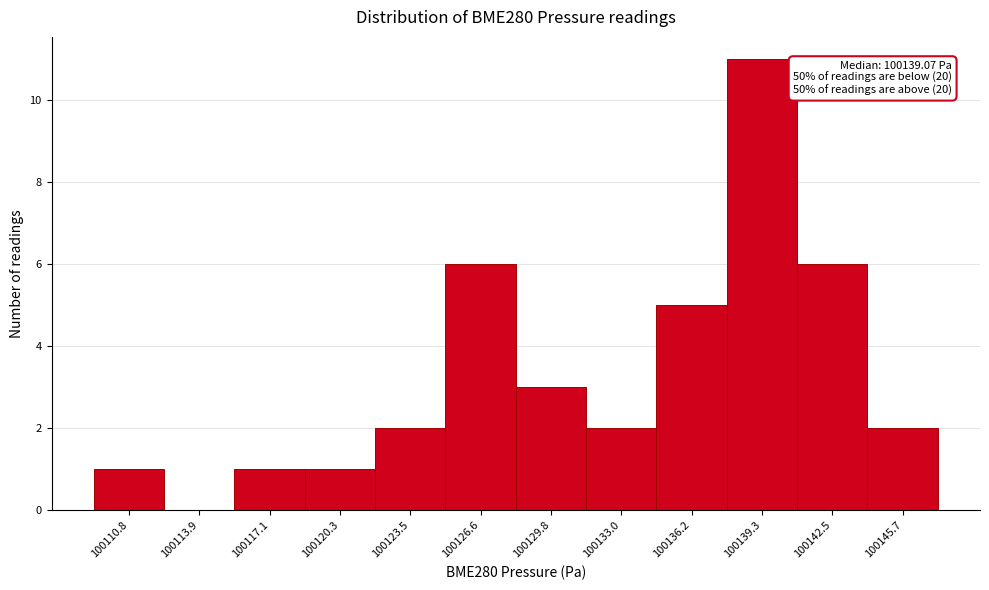

Reading left to right, list all the values displayed in this chart.

100110.8=1	100113.9=0	100117.1=1	100120.3=1	100123.5=2	100126.6=6	100129.8=3	100133.0=2	100136.2=5	100139.3=11	100142.5=6	100145.7=2